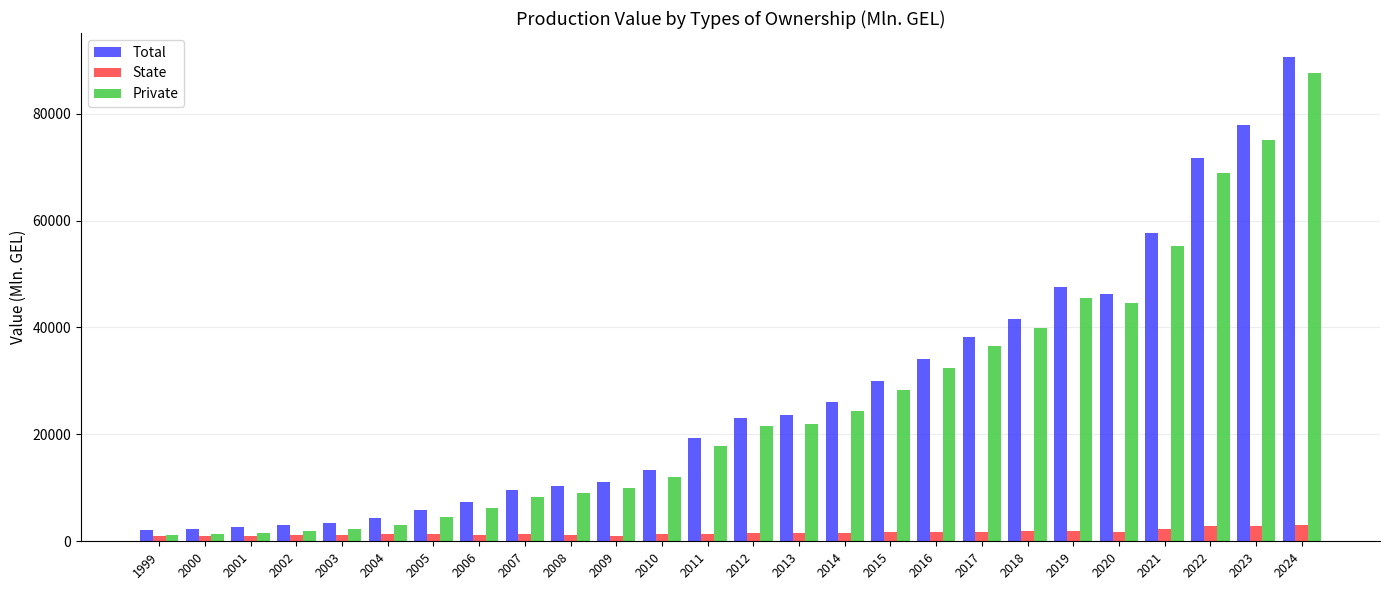

How many data points in Total are less than 23096?

13